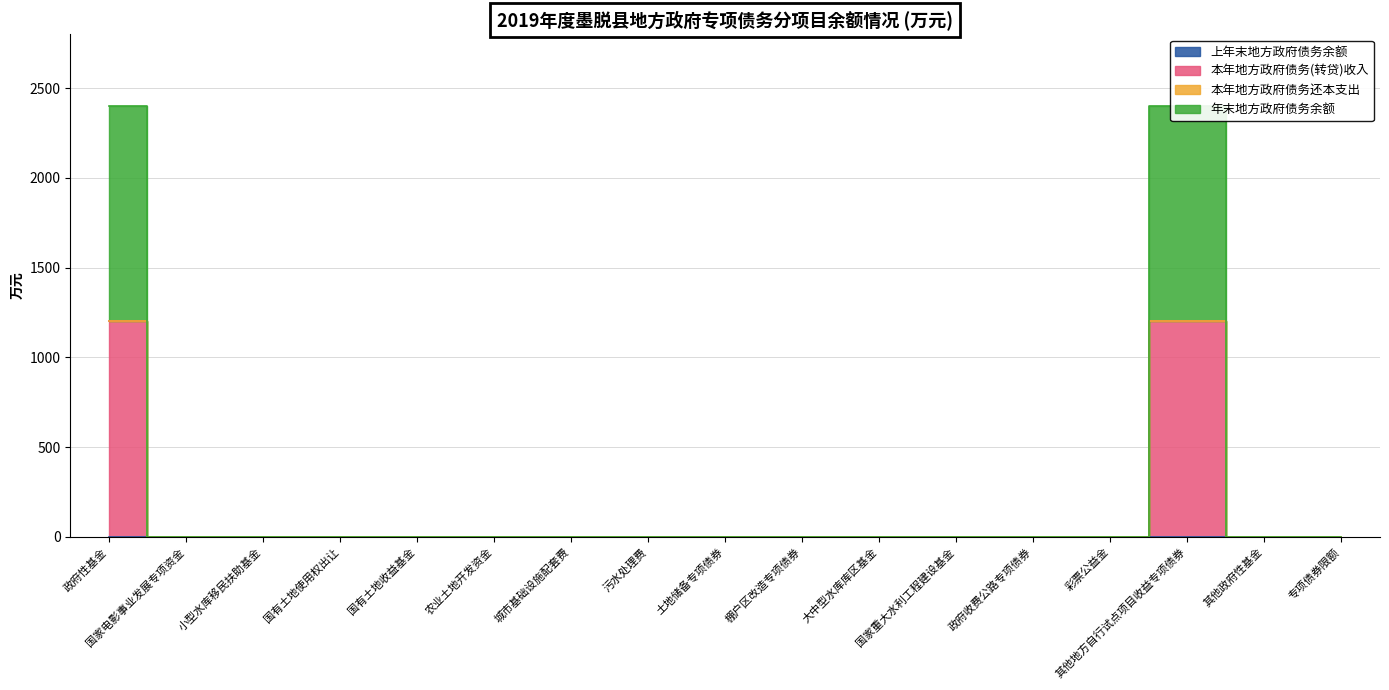

Which has a higher value, 专项债券限额 or 小型水库移民扶助基金?

专项债券限额